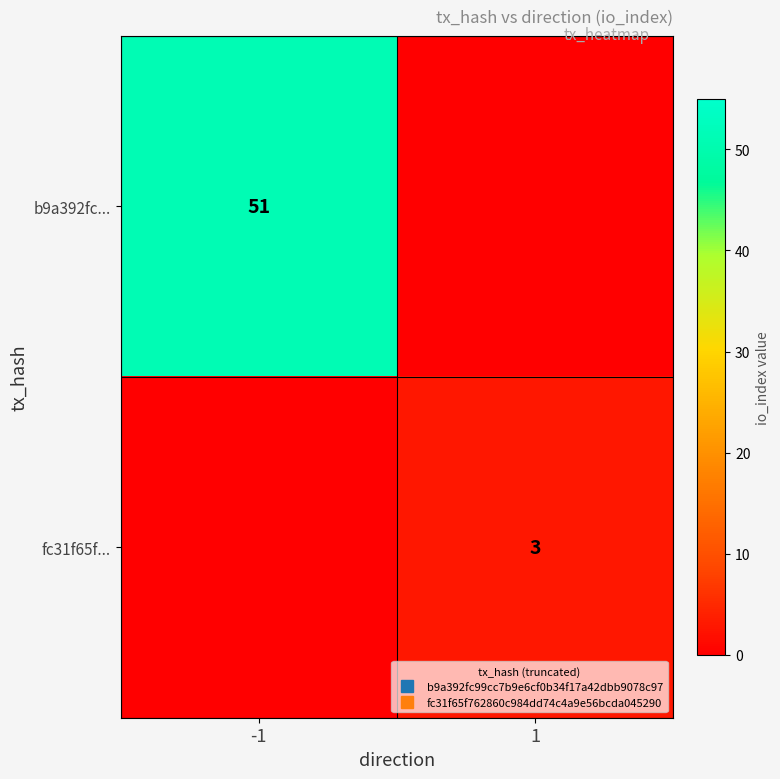

At which category is the sum across all series the highest?

-1